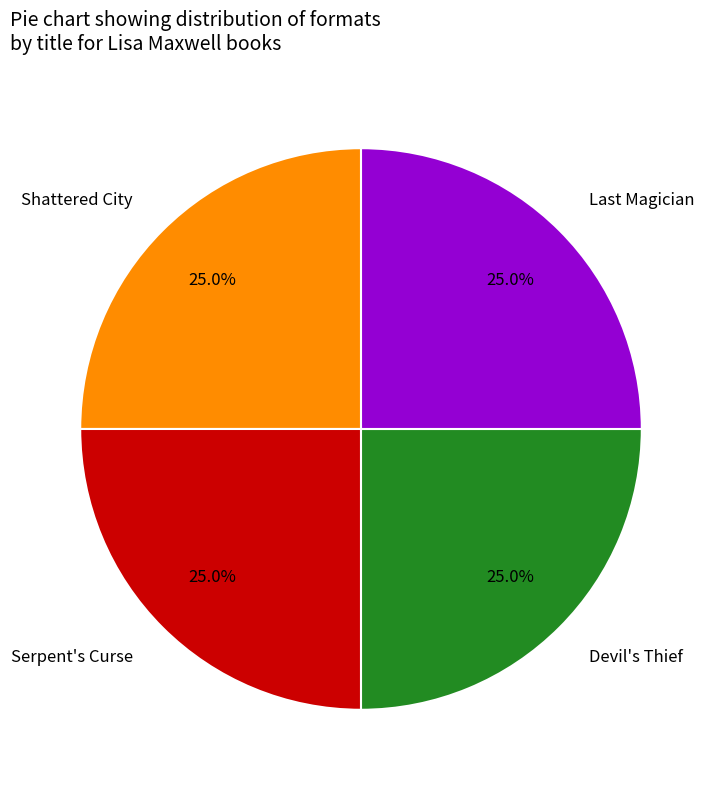

What portion of the pie excludes Devil's Thief?

75.0%